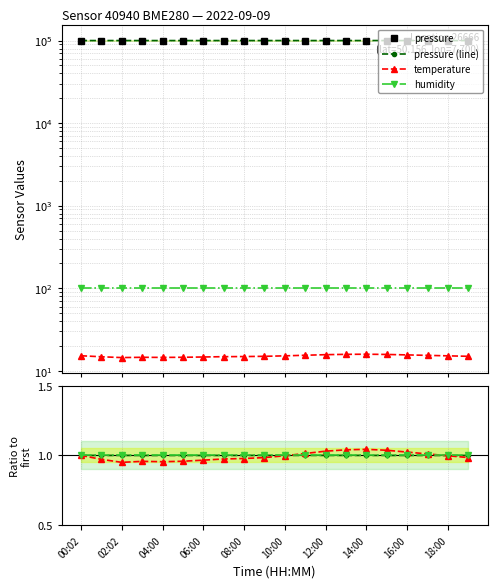

Which series changed the most between 01:05 and 17:00?

temperature